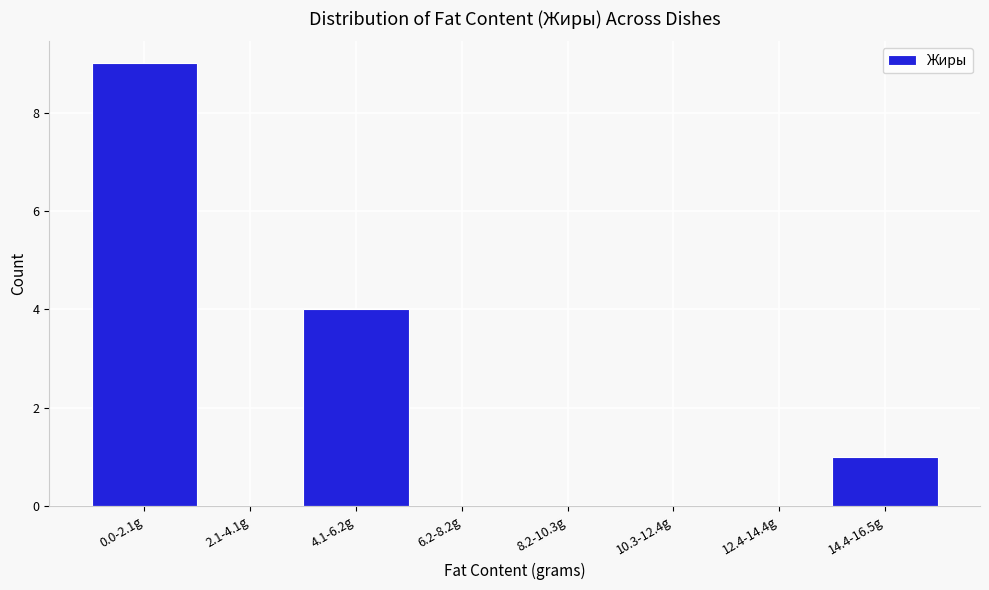

Reading left to right, extract all data points from this chart.

0.0-2.1g=9	2.1-4.1g=0	4.1-6.2g=4	6.2-8.2g=0	8.2-10.3g=0	10.3-12.4g=0	12.4-14.4g=0	14.4-16.5g=1